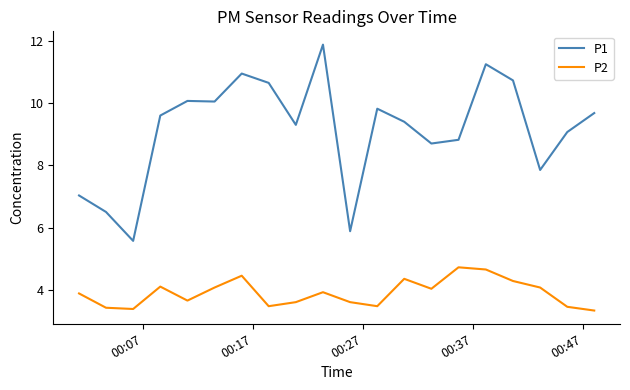

What is the average value of the P1 series?

9.1